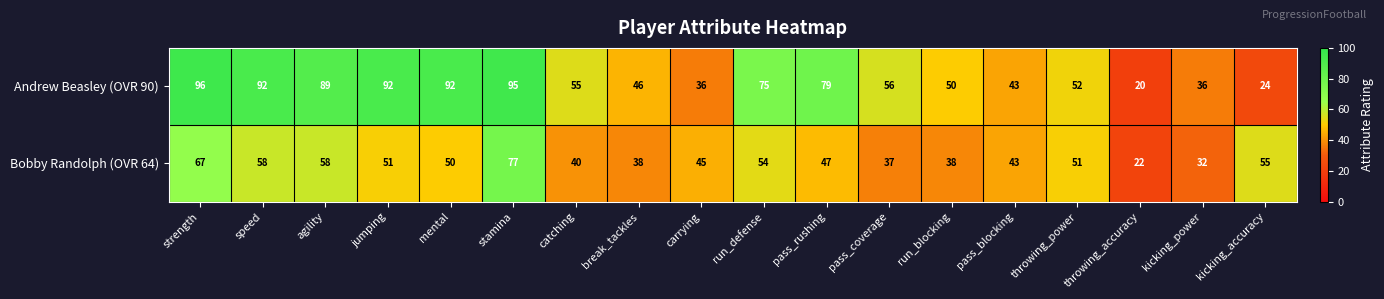

Between catching and pass_rushing, which series saw the biggest shift?

Andrew Beasley (OVR 90)